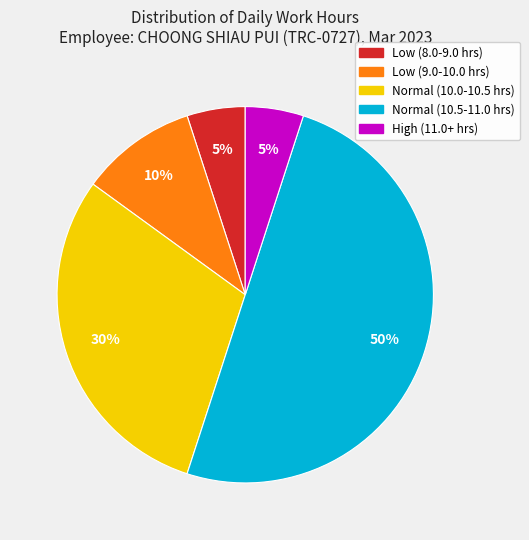

To the nearest percent, what is the average slice percentage?

20%